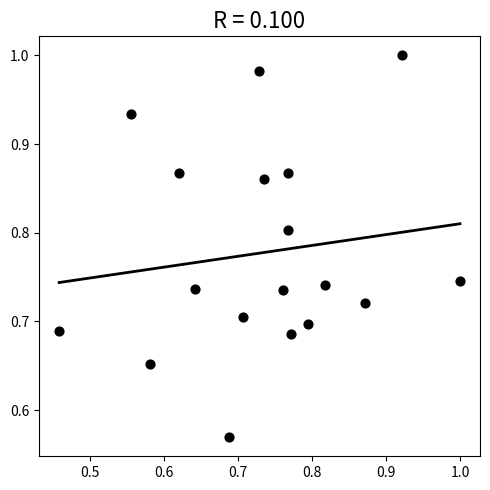

What is the range of X values (max minus min)?

0.5